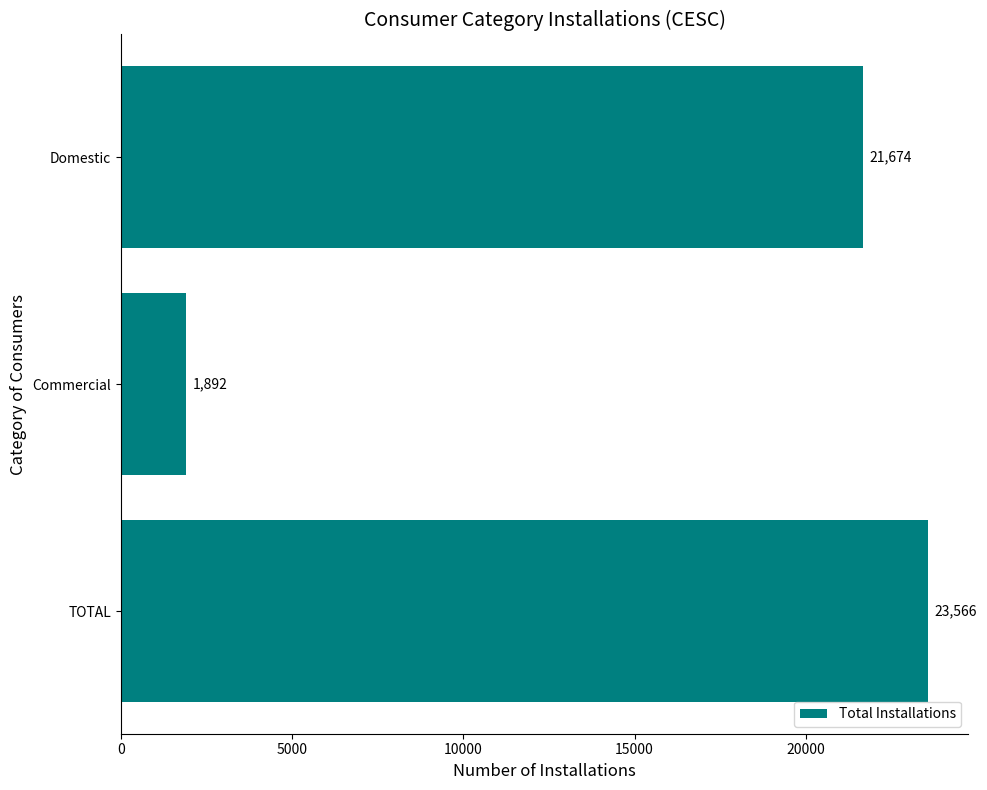

What is the change in value from Commercial to TOTAL?

+21674